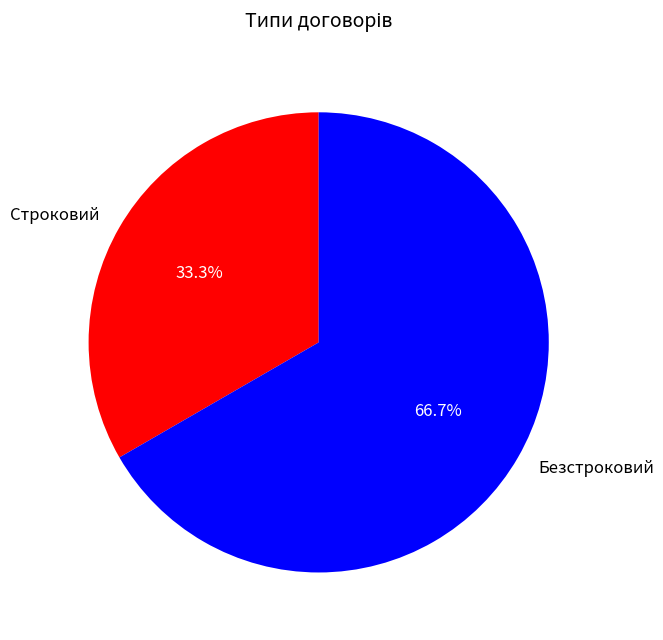

What is the largest slice in the pie chart?

Безстроковий